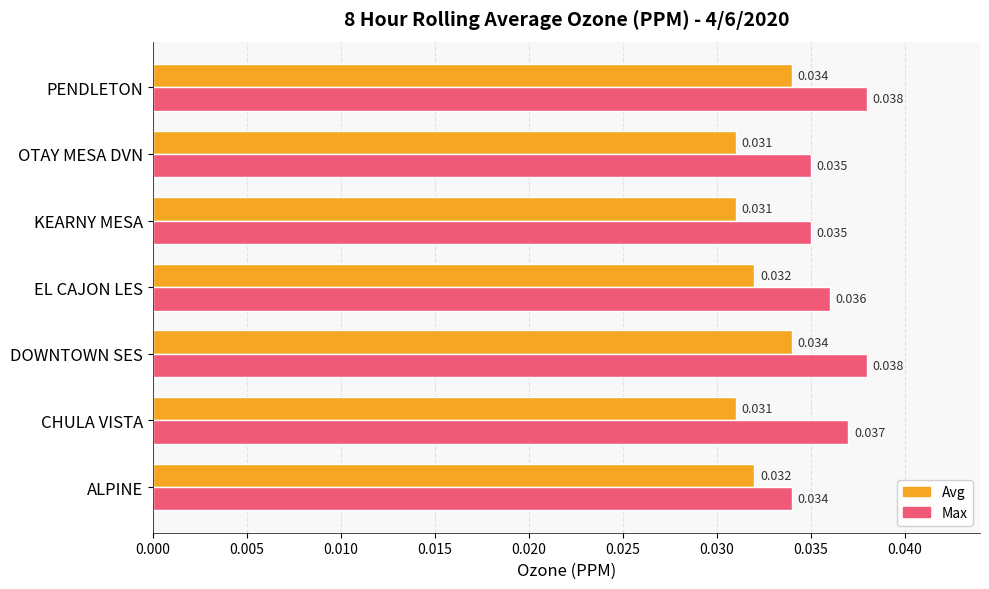

Count the Avg values in the range 0 to 1.

7